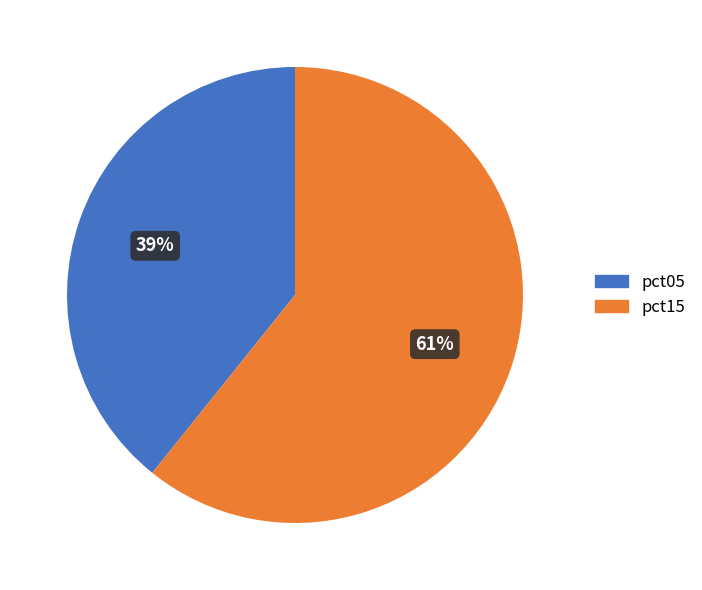

Is there a majority slice in this chart?

Yes